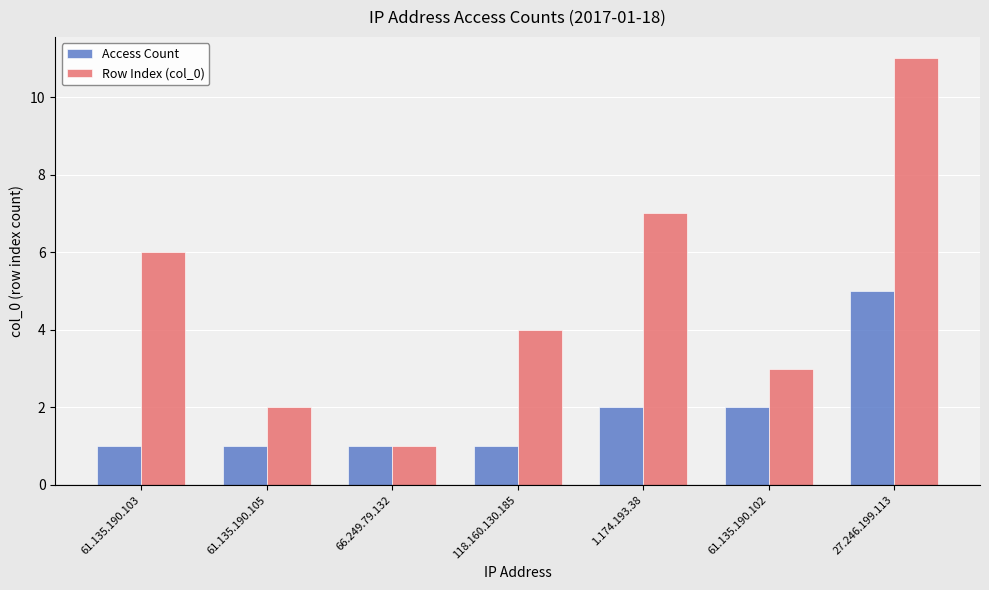

True or false: Access Count has a value of 1 at 61.135.190.105.

True